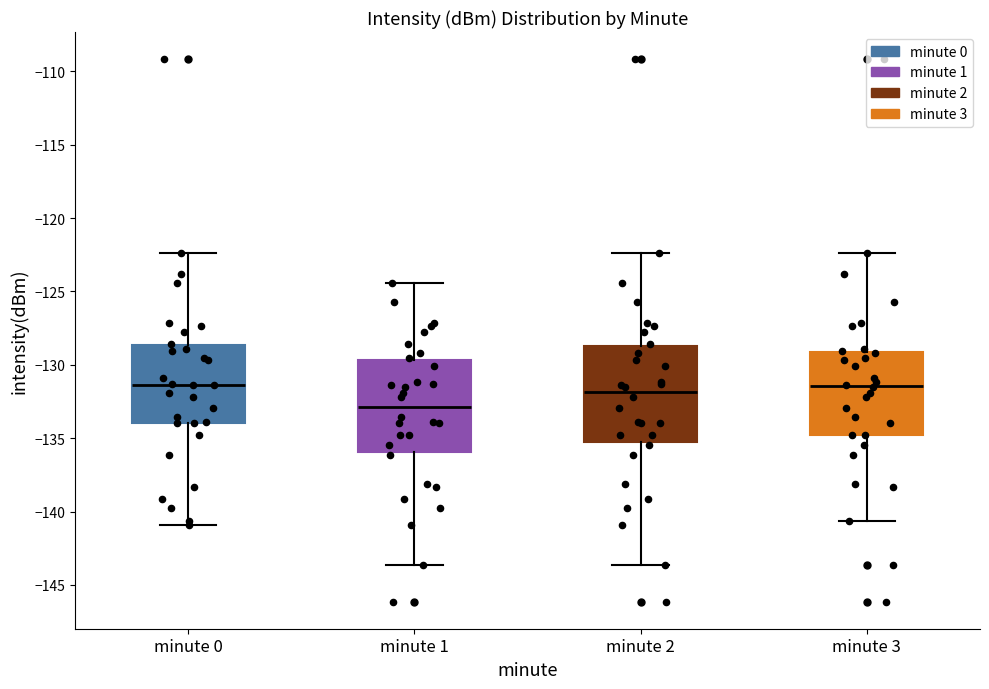

Where does the median line of the box for minute 0 sit on the y-axis? The values are not printed on the chart, so give them approximately, as read against the axis.

-131.5